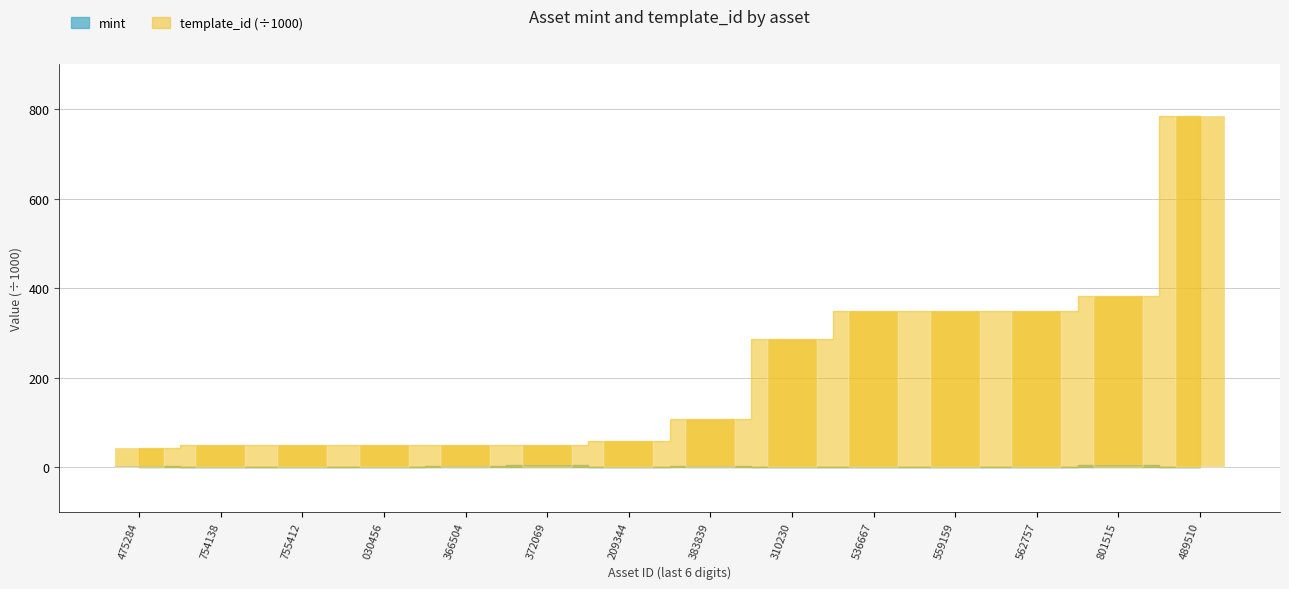

What is the difference between the maximum and second lowest values in the template_id series?

734.9